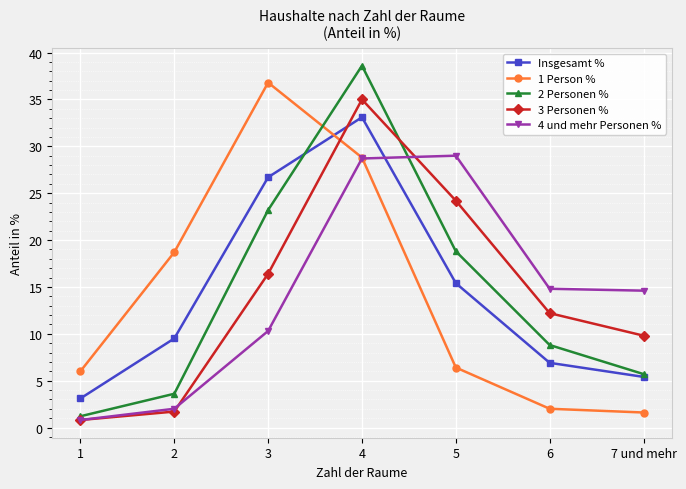

Which category has the lowest value across all series?

1